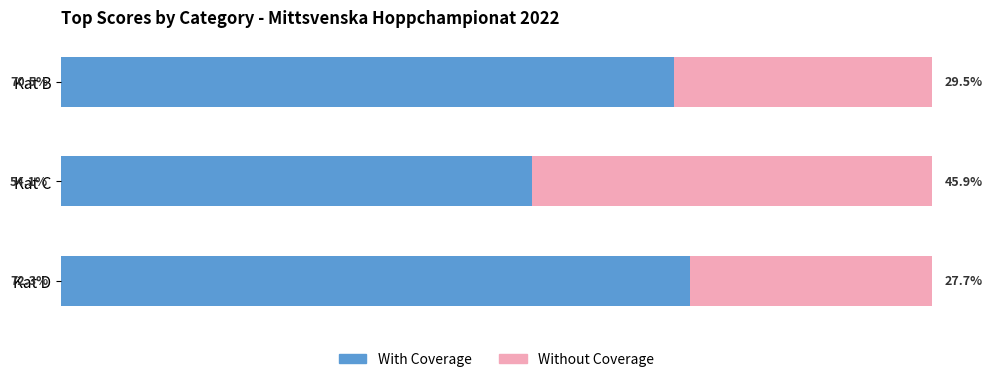

At which label is With Coverage closest to 63?

Kat B